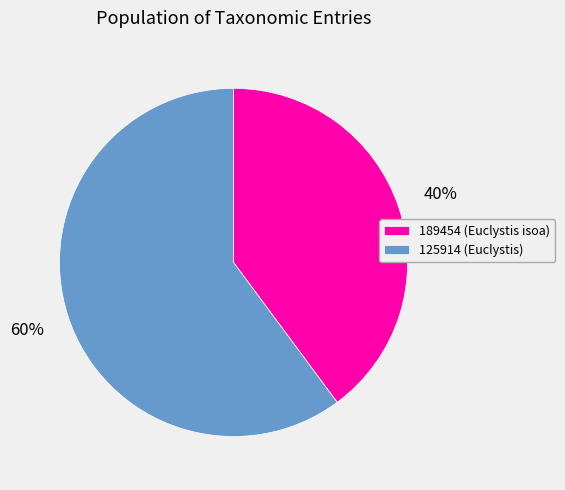

Between 189454 (Euclystis isoa) and 125914 (Euclystis), which is larger?

125914 (Euclystis)